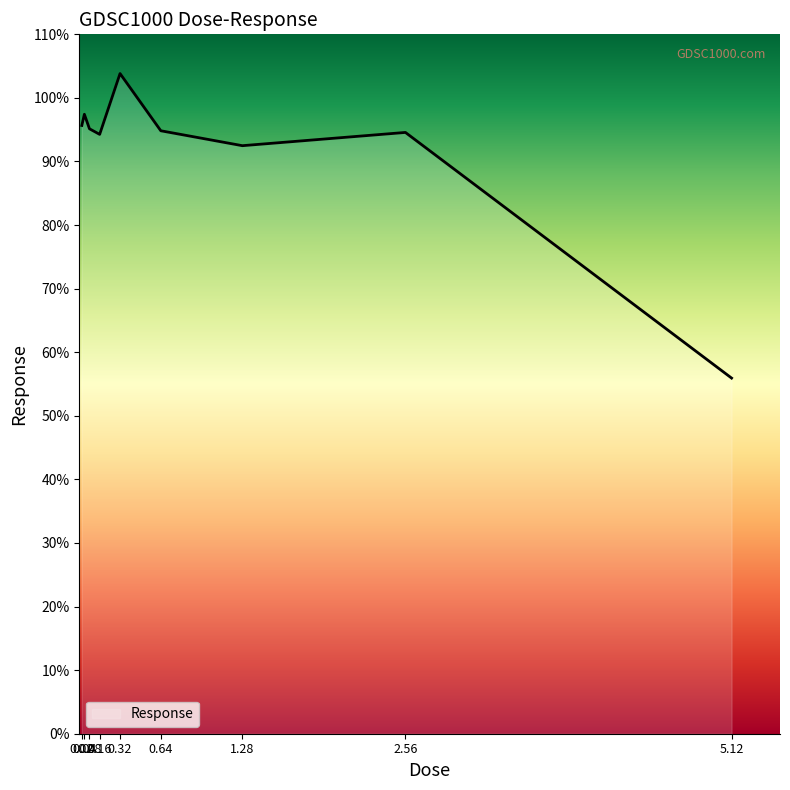

What is the sum of the values at 0.32 and 0.02?

199.5